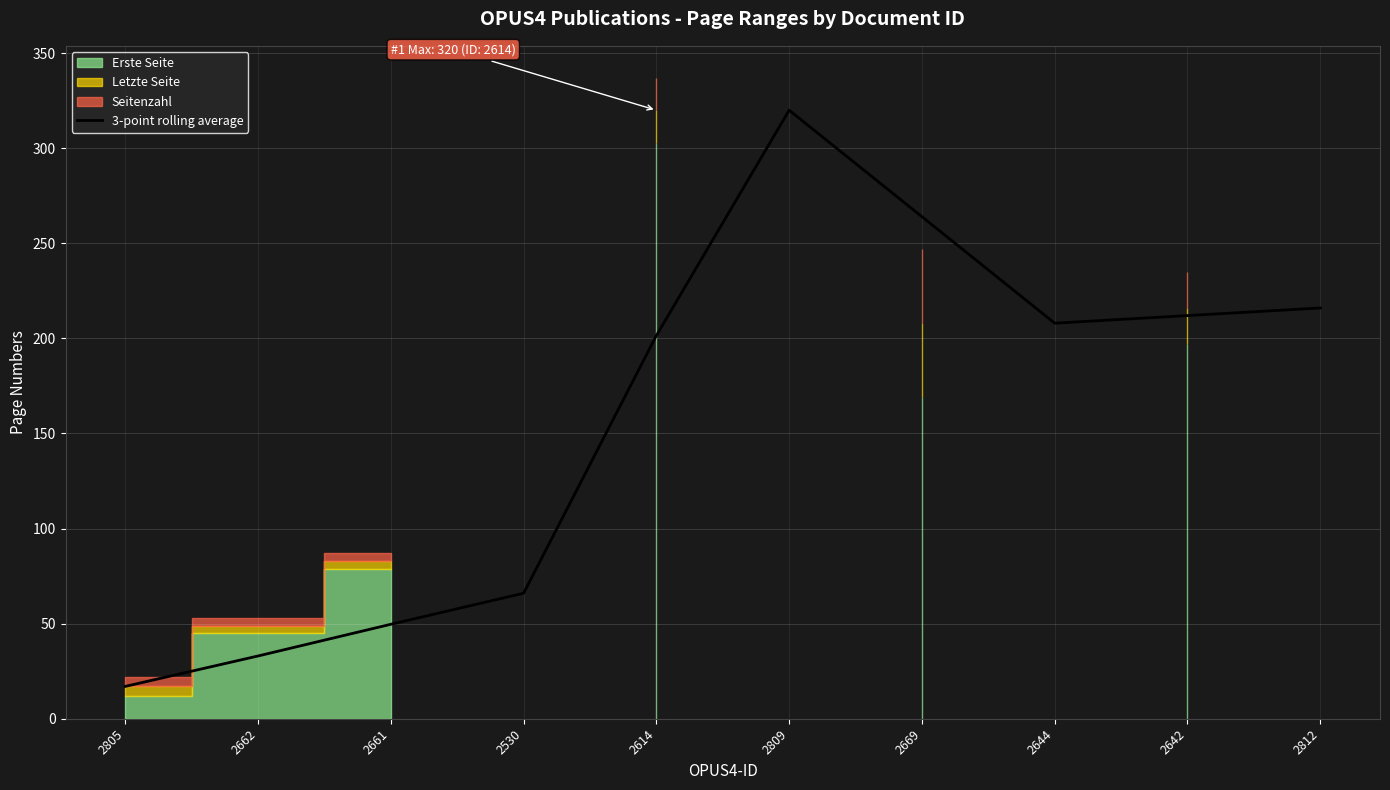

True or false: the data shows 212.0 at 2642.

True